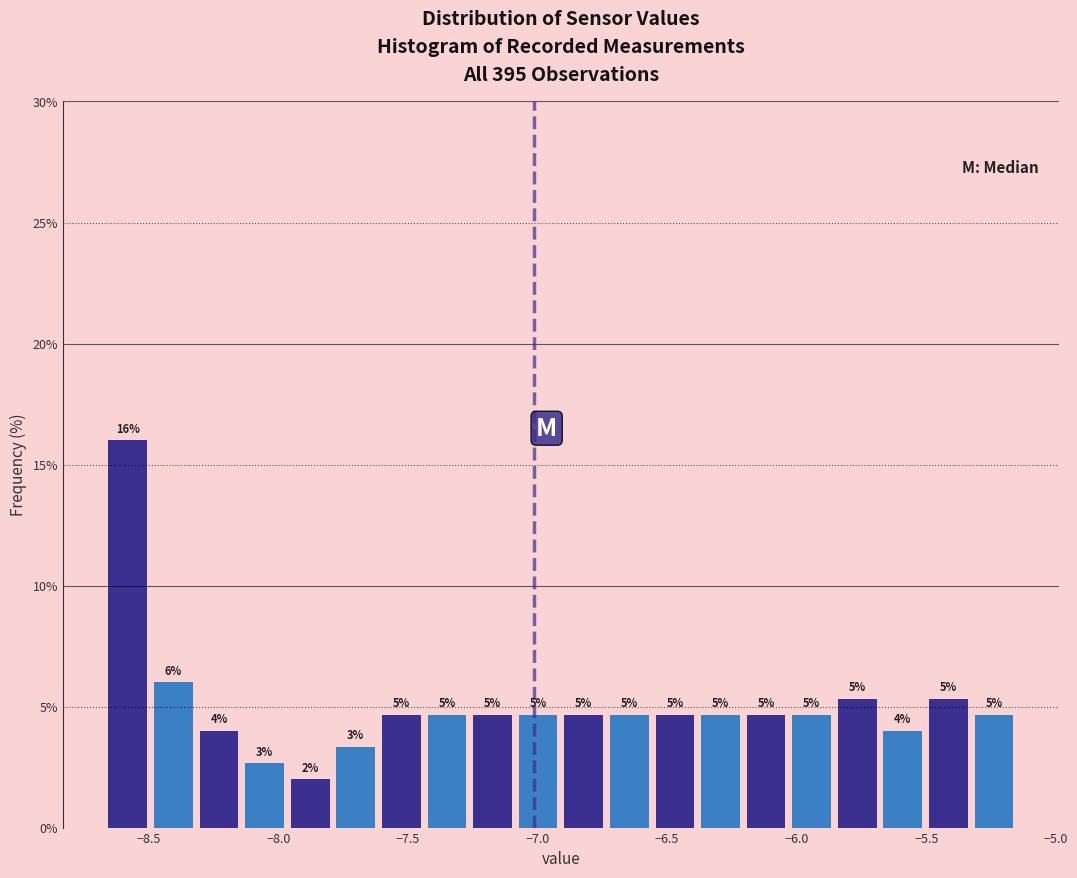

Around what value on the x-axis is the tallest bar? Give the approximate position of its centre, as read against the axis.

-8.60